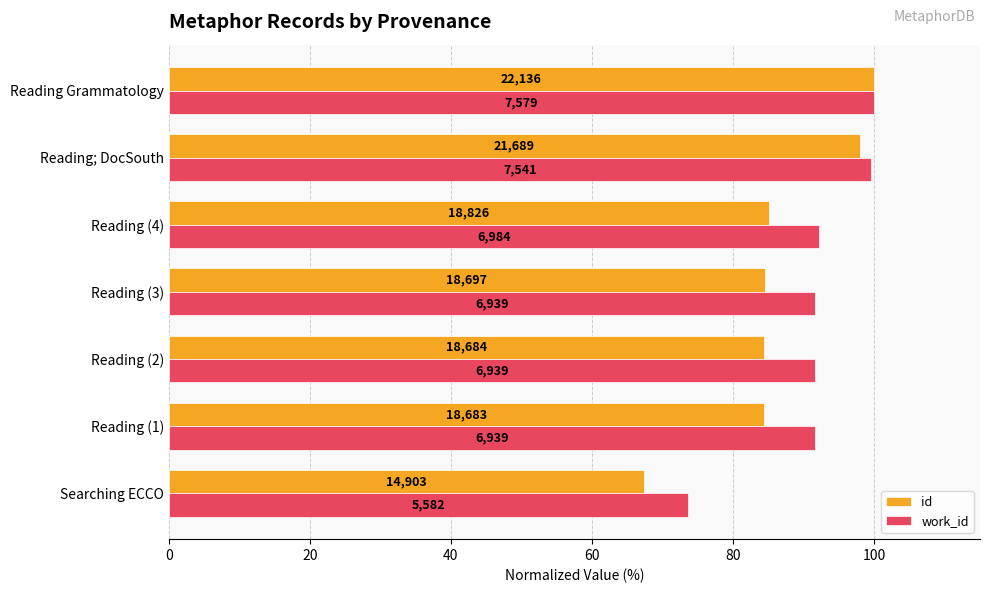

What are all the series names shown in the legend?

id, work_id